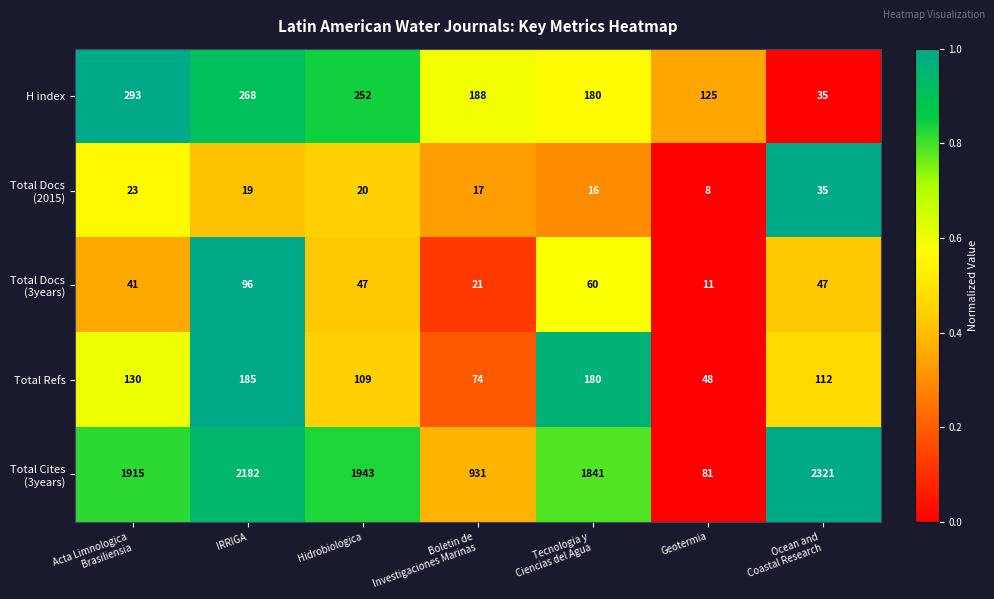

How many data points does each series have?

7